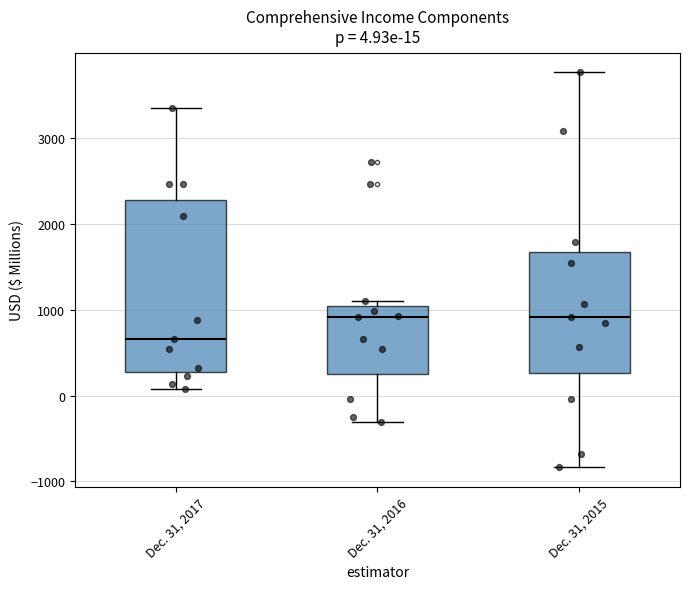

Comparing the boxes themselves (not the whiskers), which one is the tallest?

Dec. 31, 2017